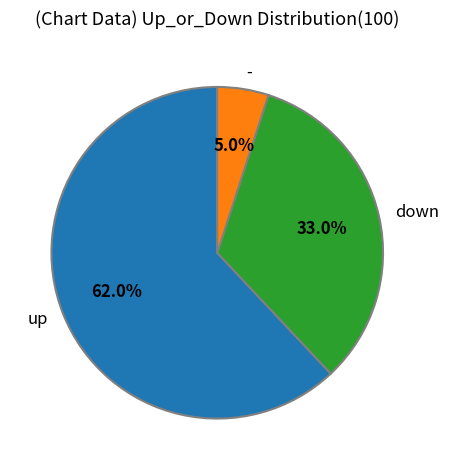

Does any single category account for the majority?

Yes